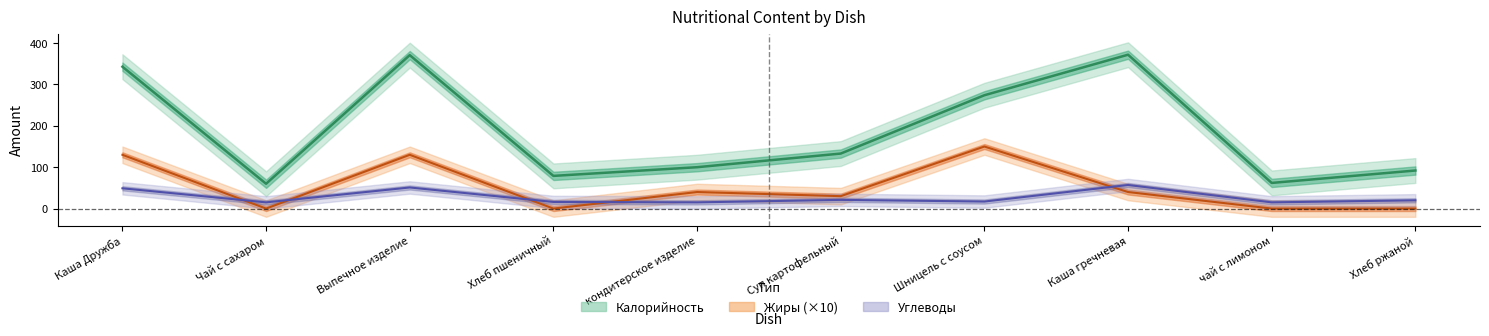

What is the label of the 10th point from the left?

Хлеб ржаной